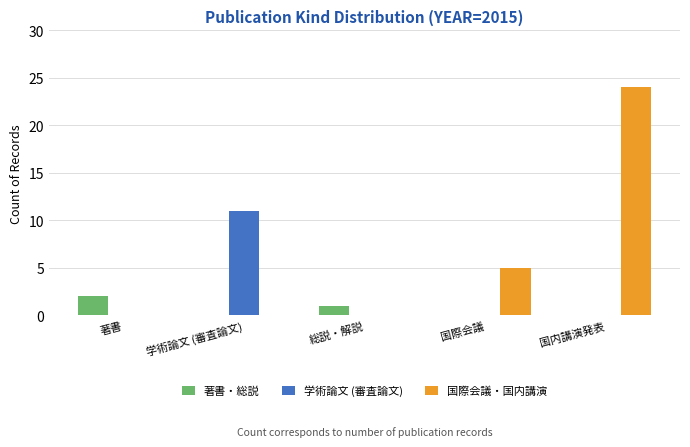

Between 総説・解説 and 国内講演発表, which series saw the biggest shift?

国際会議・国内講演